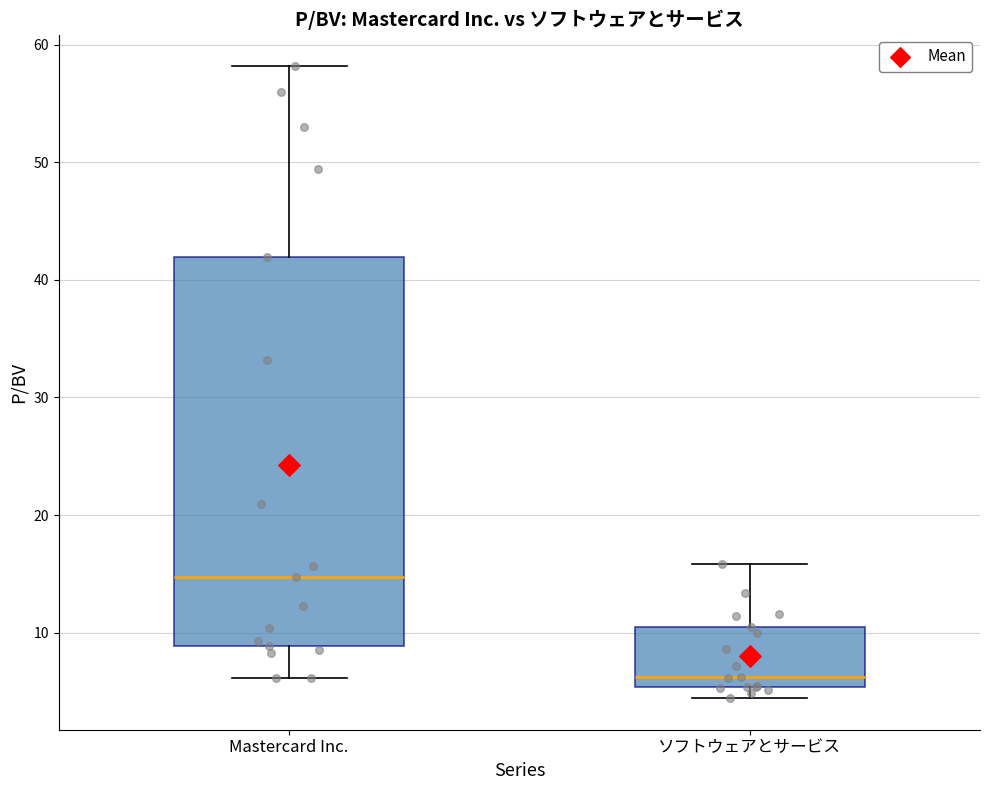

Reading left to right, transcribe this box plot: for each box, give where its median line is, the range the box spans, and where its two whiskers end, as read against the y-axis. The values are not printed on the chart, so give them approximately, as read against the axis.

Mastercard Inc.: median 15, box 9 to 42, whiskers 6 to 58
ソフトウェアとサービス: median 6, box 5 to 10, whiskers 4 to 16